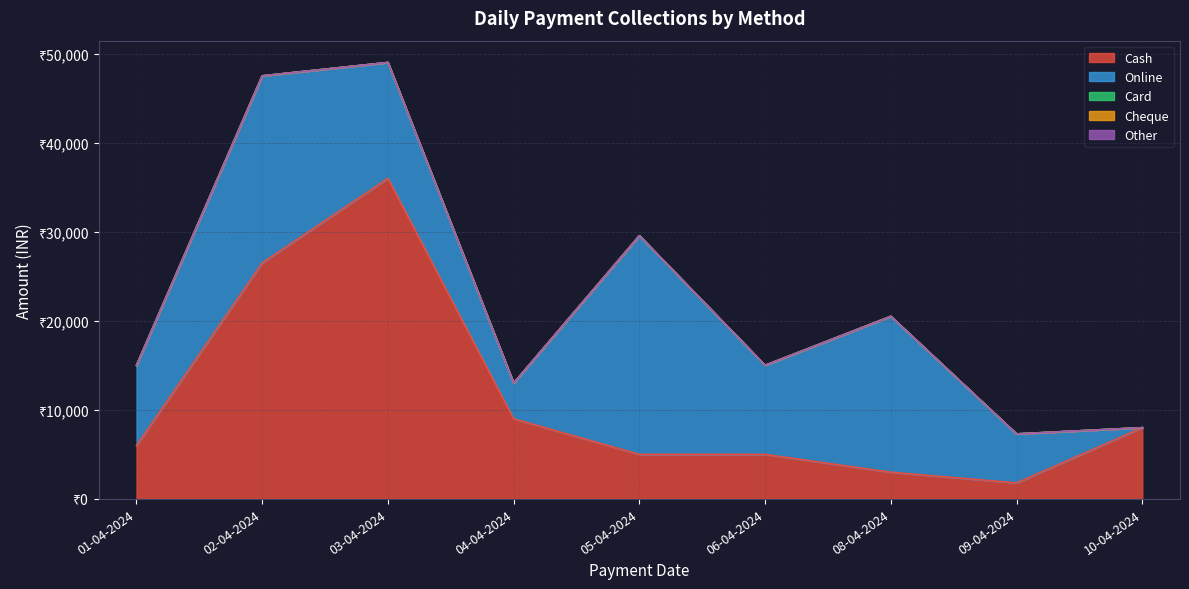

What are all the series names shown in the legend?

Cash, Online, Card, Cheque, Other